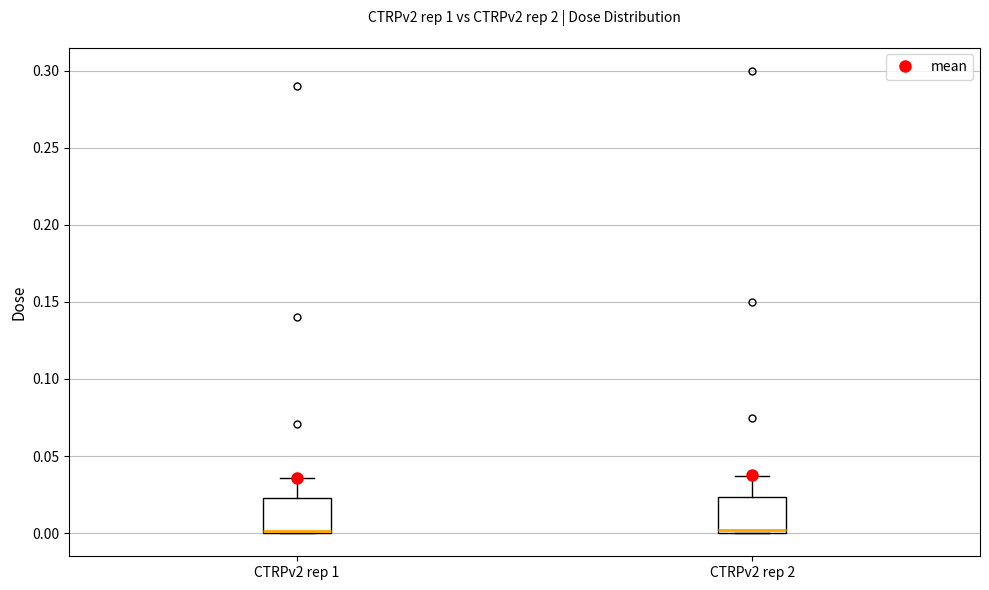

Where does the upper whisker of the box for CTRPv2 rep 2 end on the y-axis? The values are not printed on the chart, so give them approximately, as read against the axis.

0.035